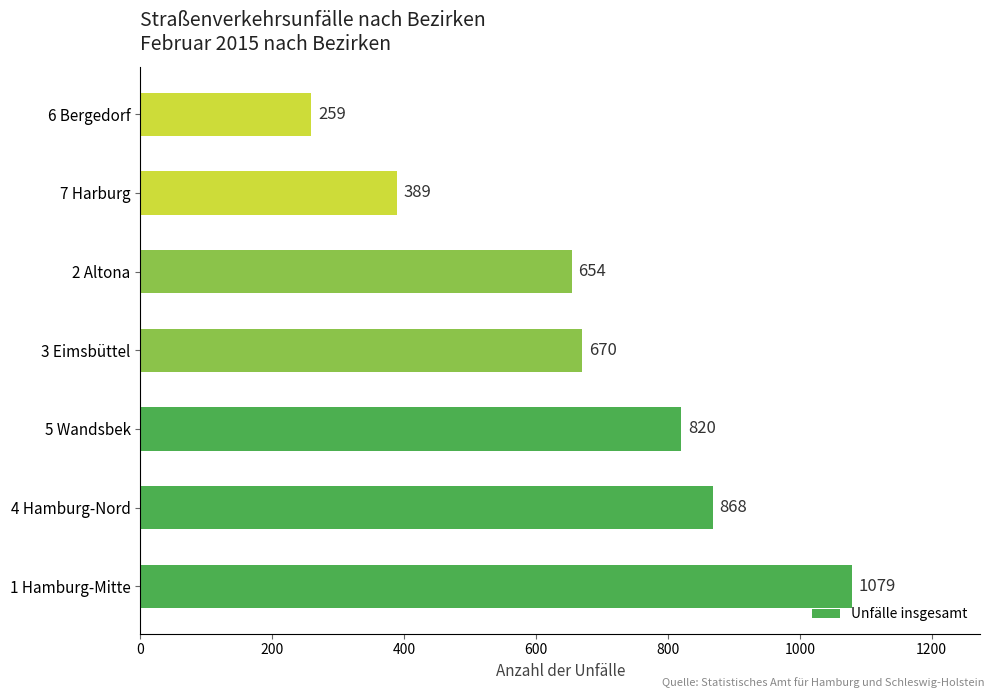

List the labels in order of value, largest first.

1 Hamburg-Mitte, 4 Hamburg-Nord, 5 Wandsbek, 3 Eimsbüttel, 2 Altona, 7 Harburg, 6 Bergedorf